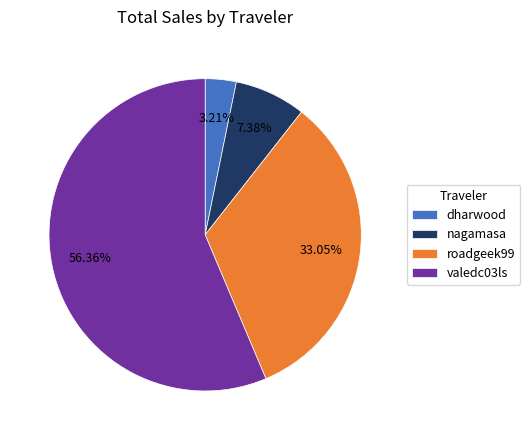

True or false: roadgeek99 accounts for 22% of the total.

False